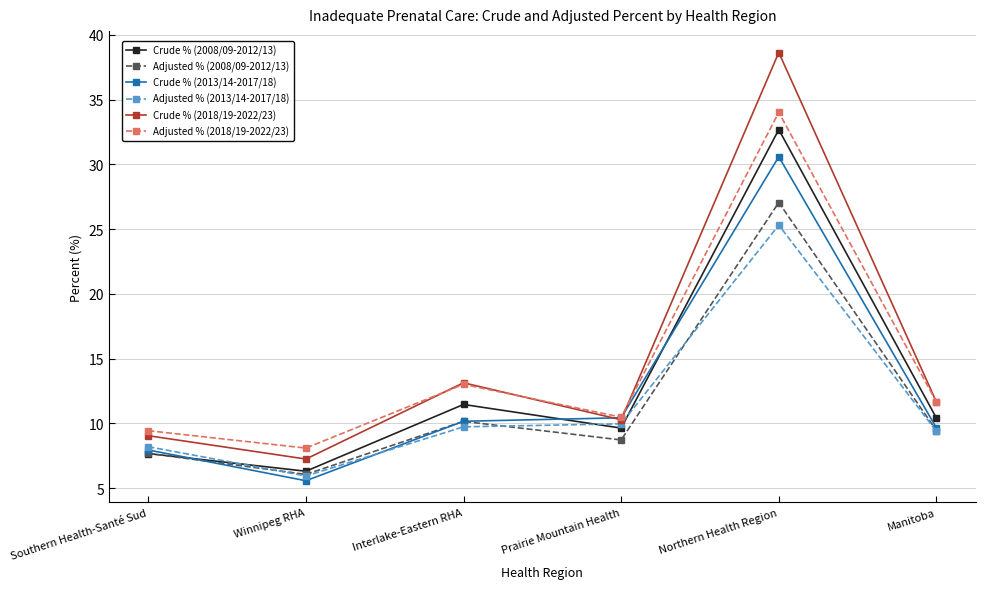

The value of Adjusted % (2008/09-2012/13) at Prairie Mountain Health is 14.8. True or false?

False